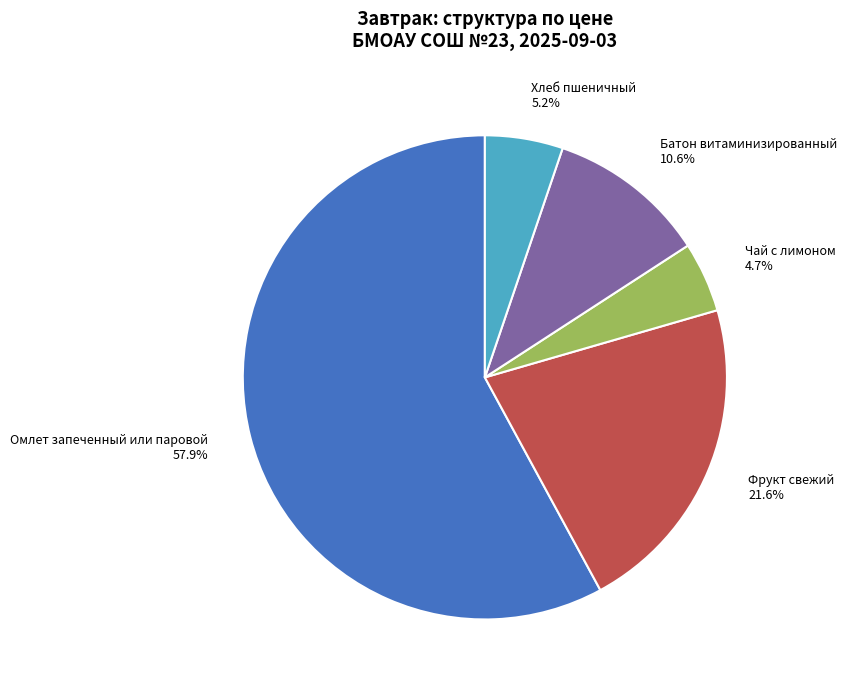

To the nearest percent, what is the average slice percentage?

20%